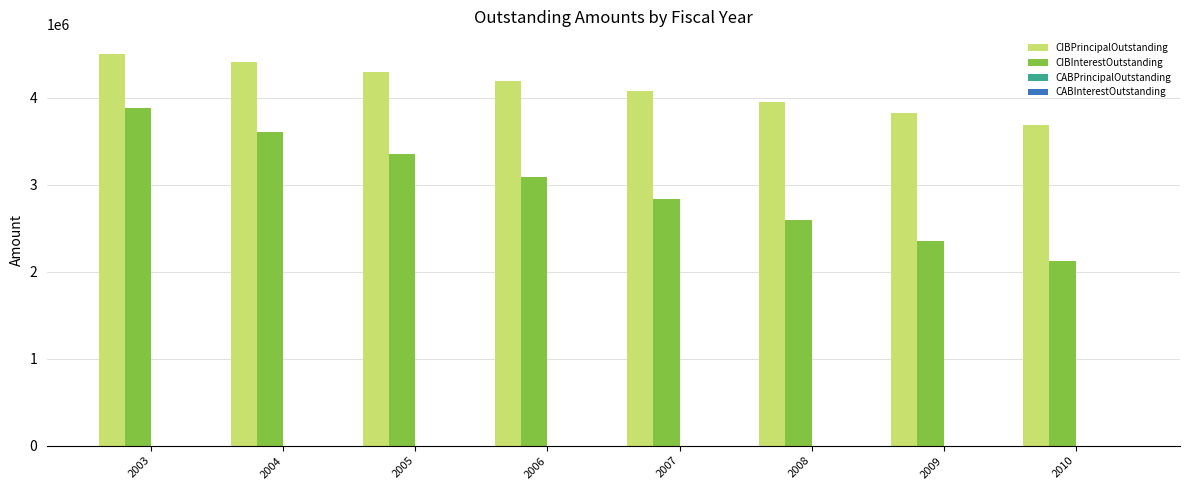

Rank the series at 2009 from lowest to highest value.

CIBInterestOutstanding, CIBPrincipalOutstanding